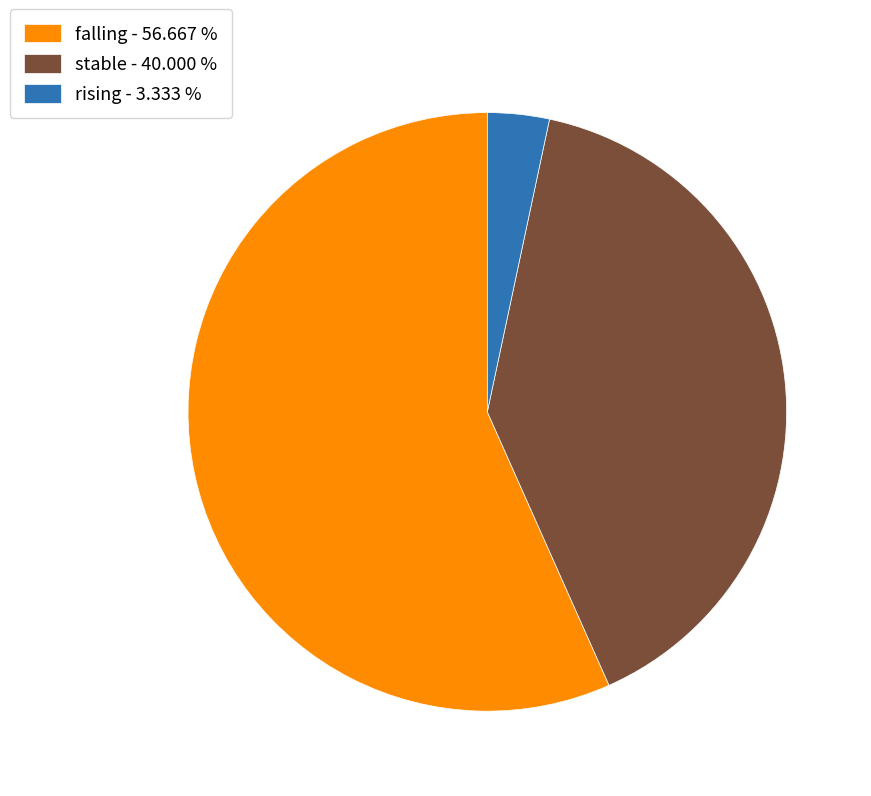

Does falling represent more than half of the total?

Yes